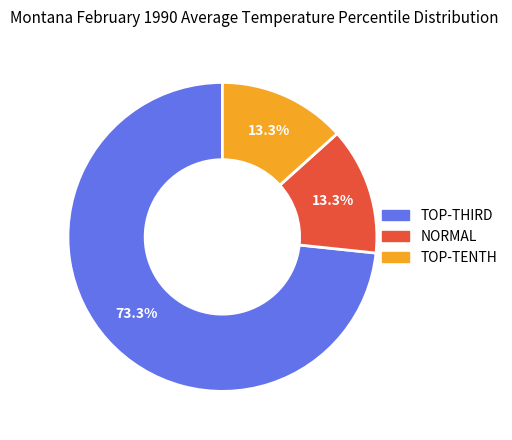

Count the number of slices in the pie.

3